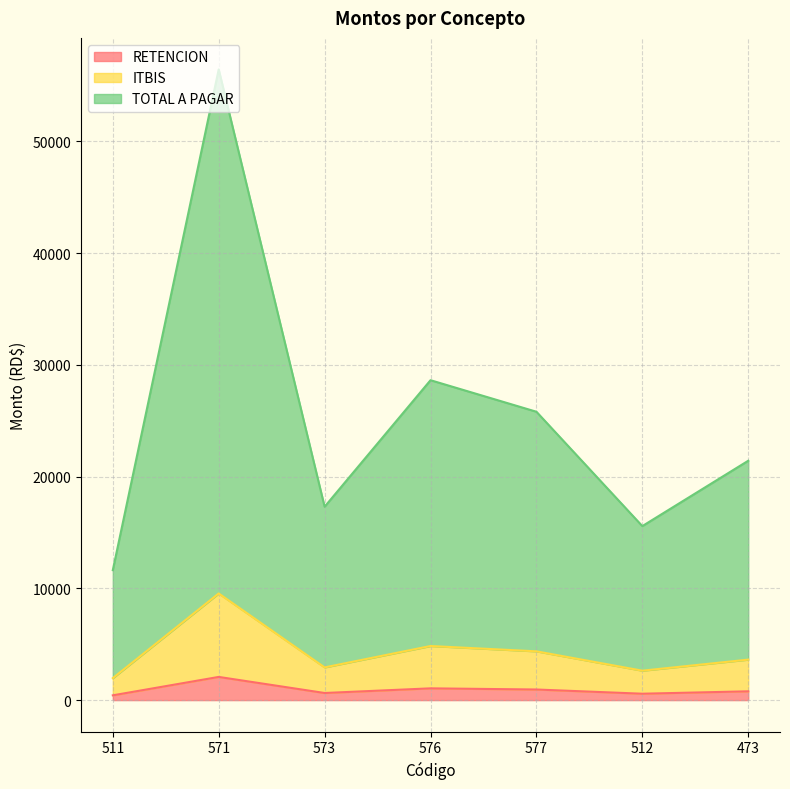

Which category has the lowest value in the RETENCION series?

511